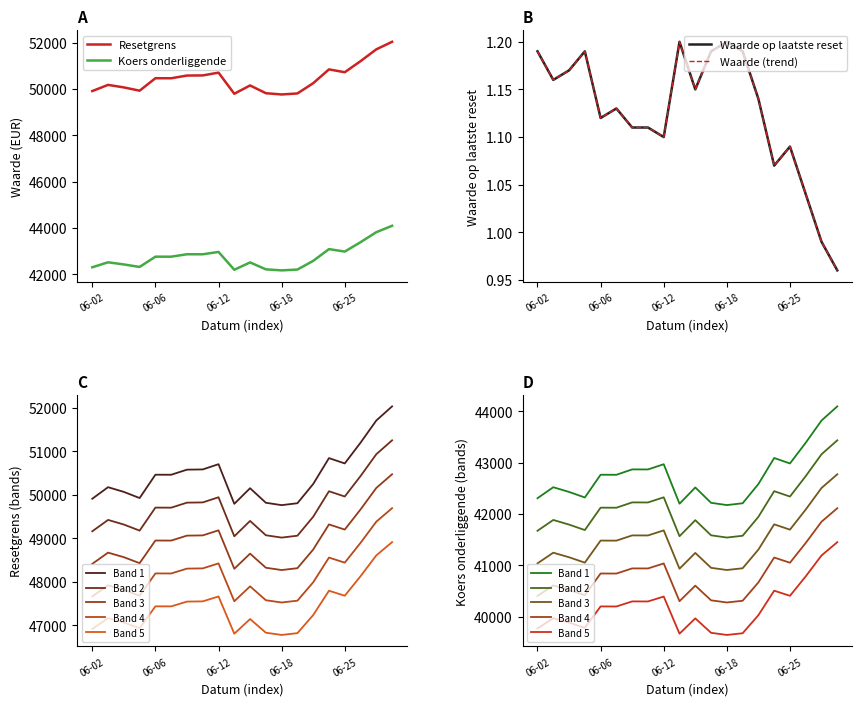

What is the spread (max minus min) of values at 2025-06-13?

49789.1